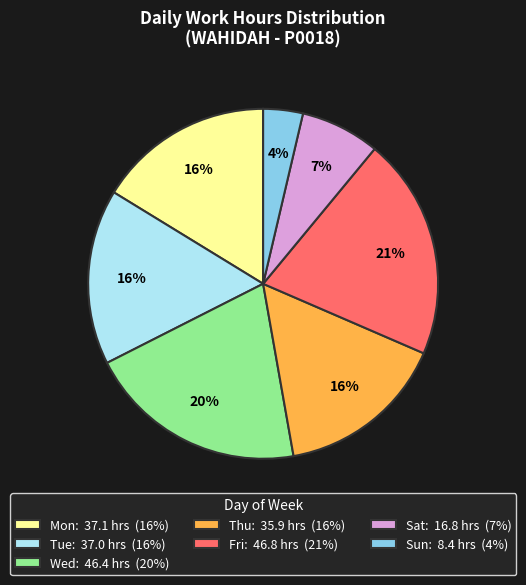

Do Sun: 8.4 hrs (4%) and Thu: 35.9 hrs (16%) together represent more than half of the pie?

No